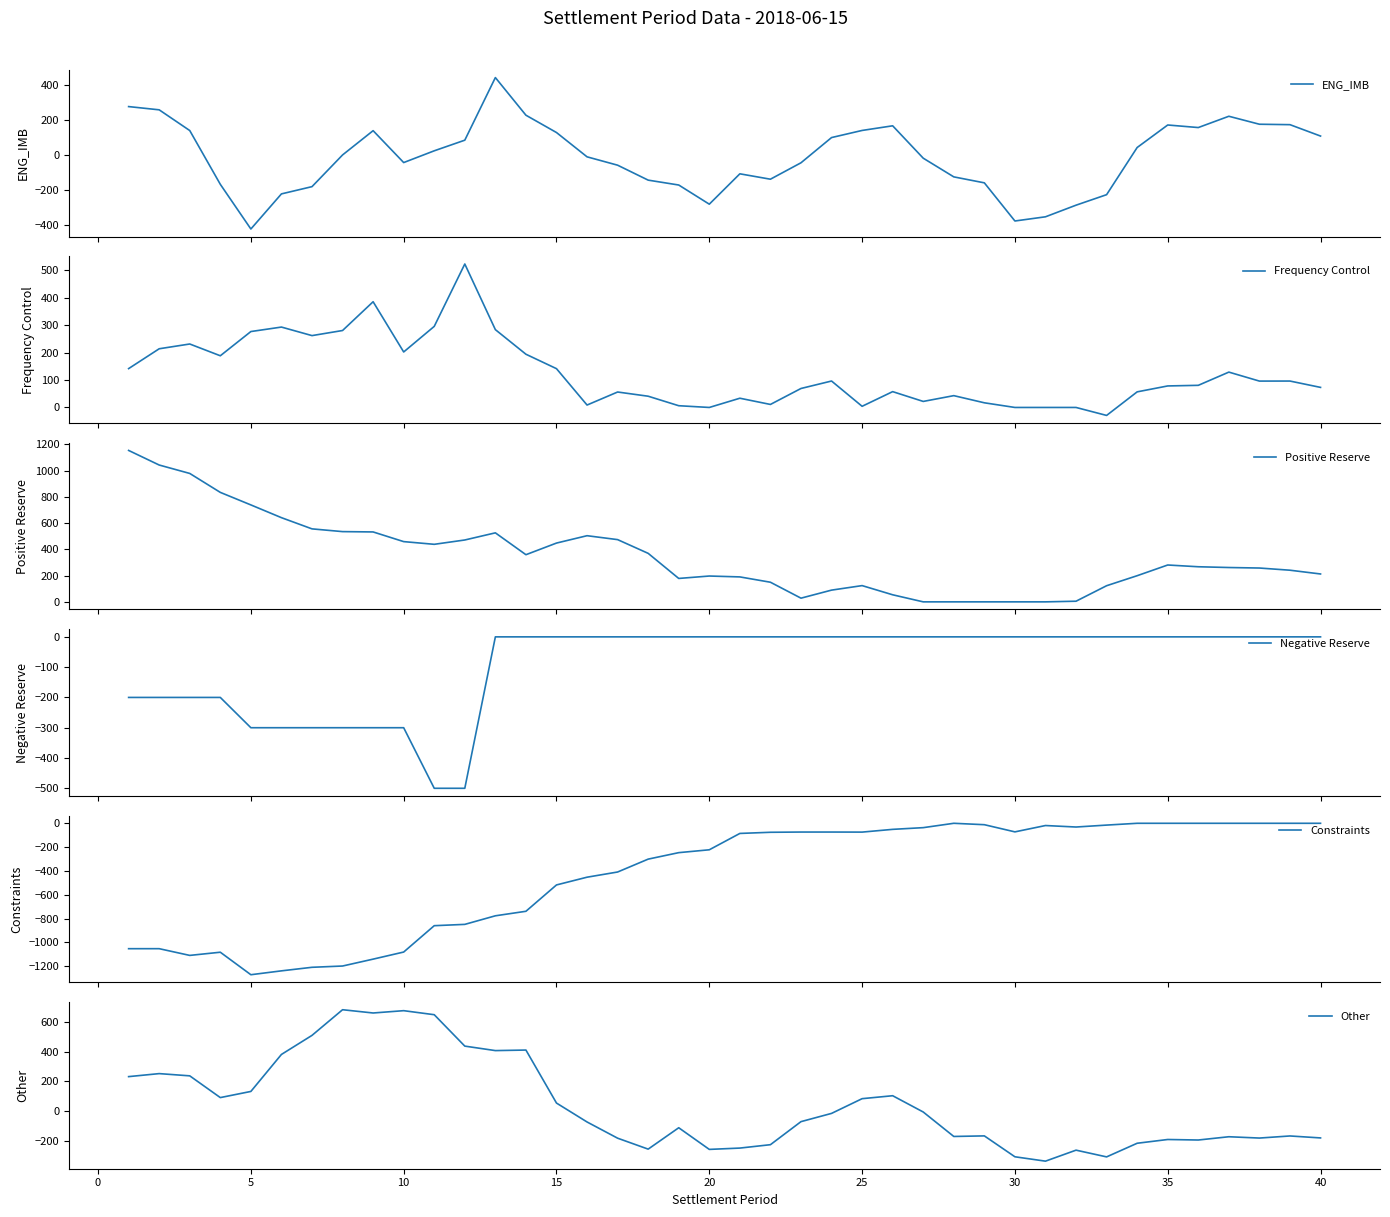

Is it true that Other equals -118.9 at 40?

False